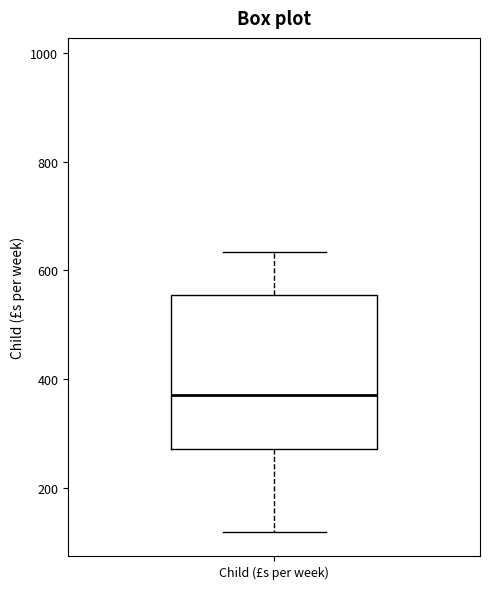

Where does the lower whisker of the box for Child (£s per week) end on the y-axis? The values are not printed on the chart, so give them approximately, as read against the axis.

120